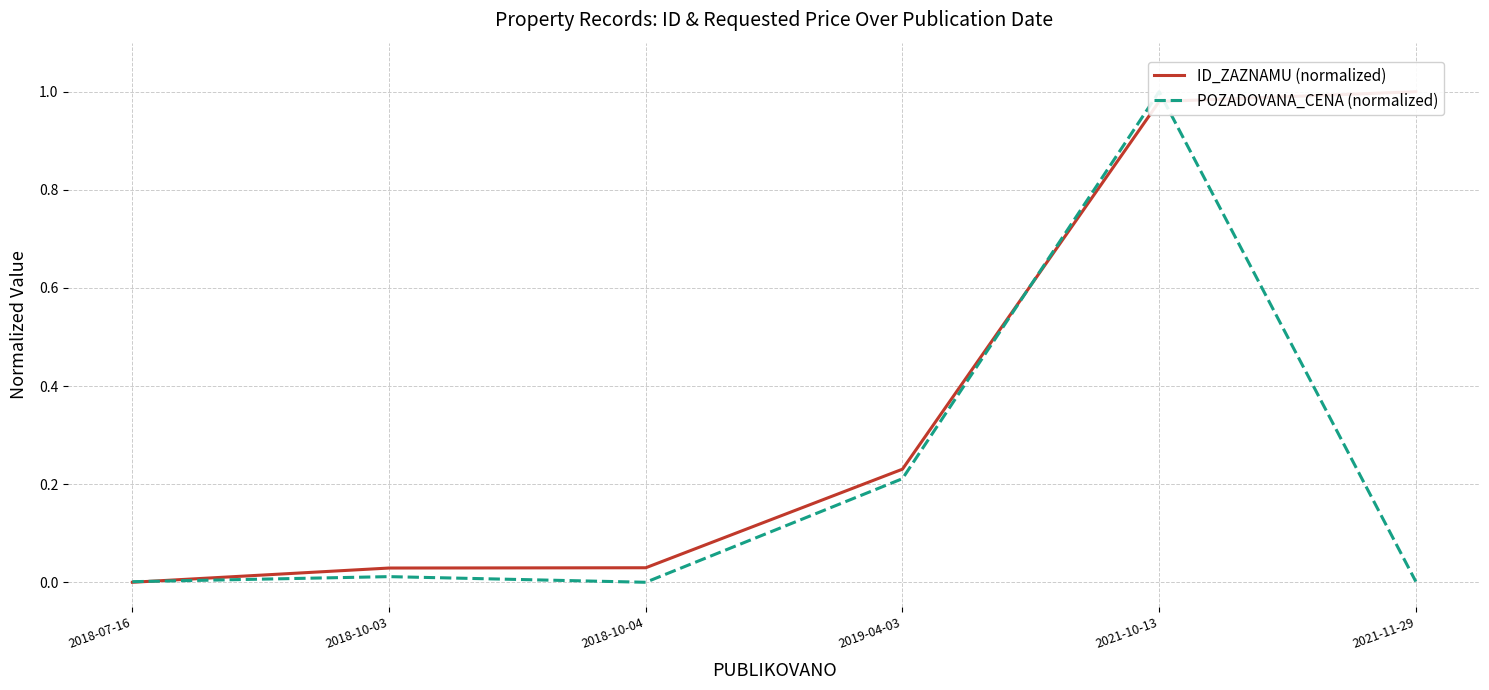

Count the number of data series in this chart.

2